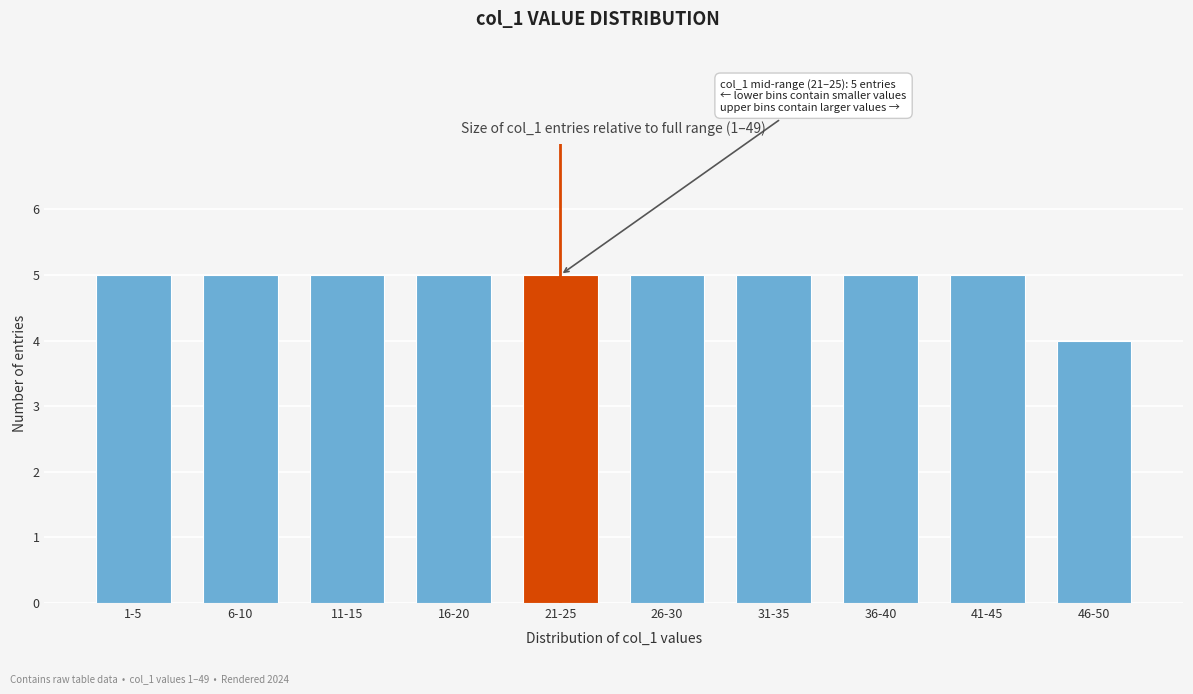

Reading left to right, what are all the values shown in this chart?

1-5=5	6-10=5	11-15=5	16-20=5	21-25=5	26-30=5	31-35=5	36-40=5	41-45=5	46-50=4